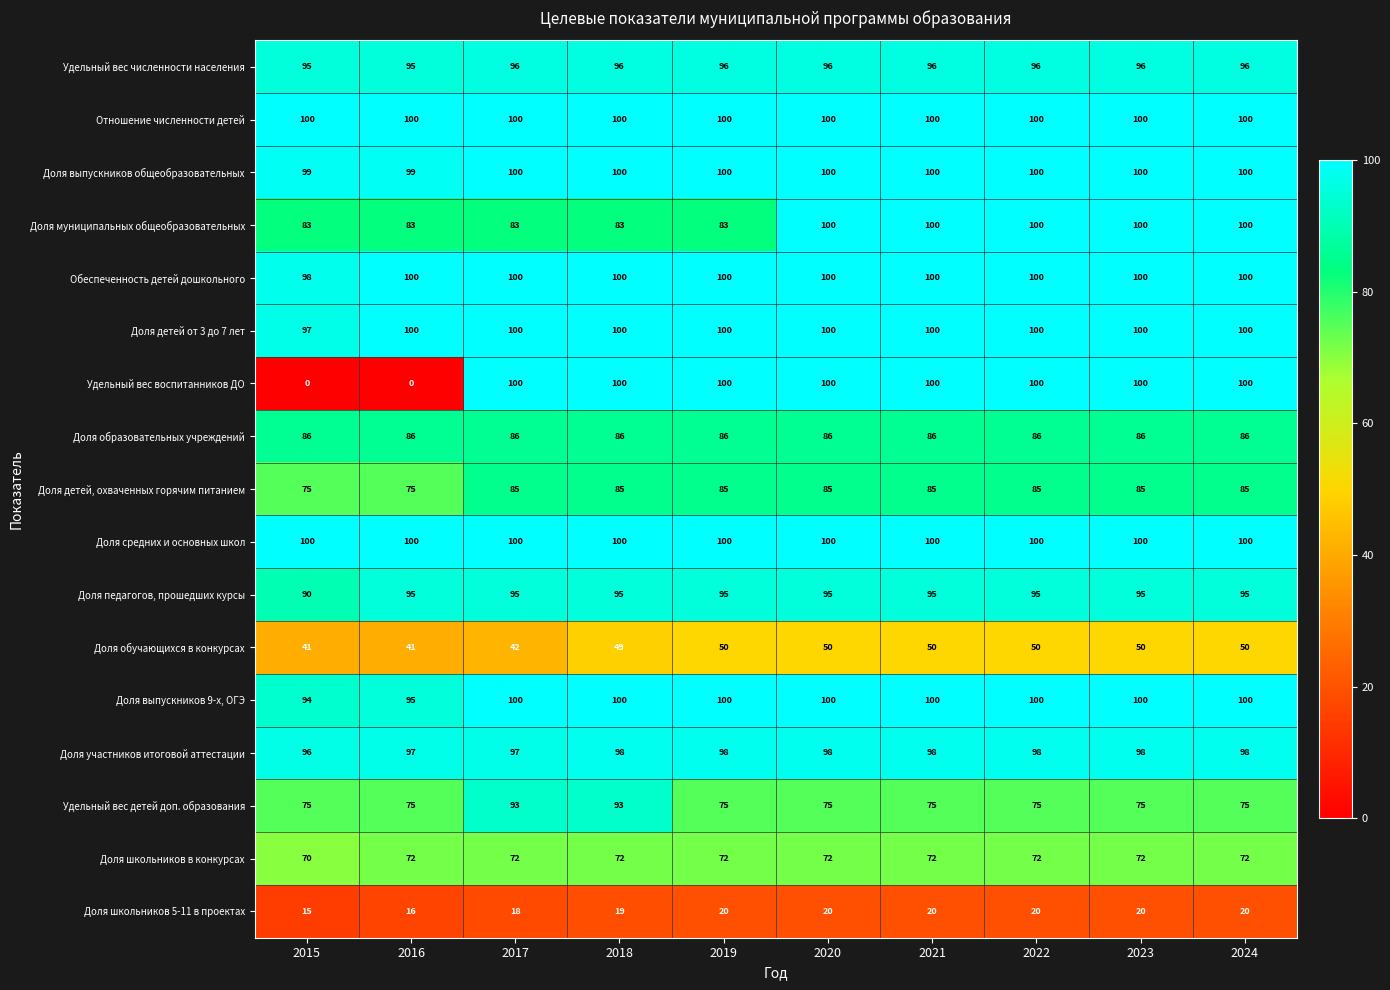

Which series has the widest spread of values?

Удельный вес воспитанников ДО